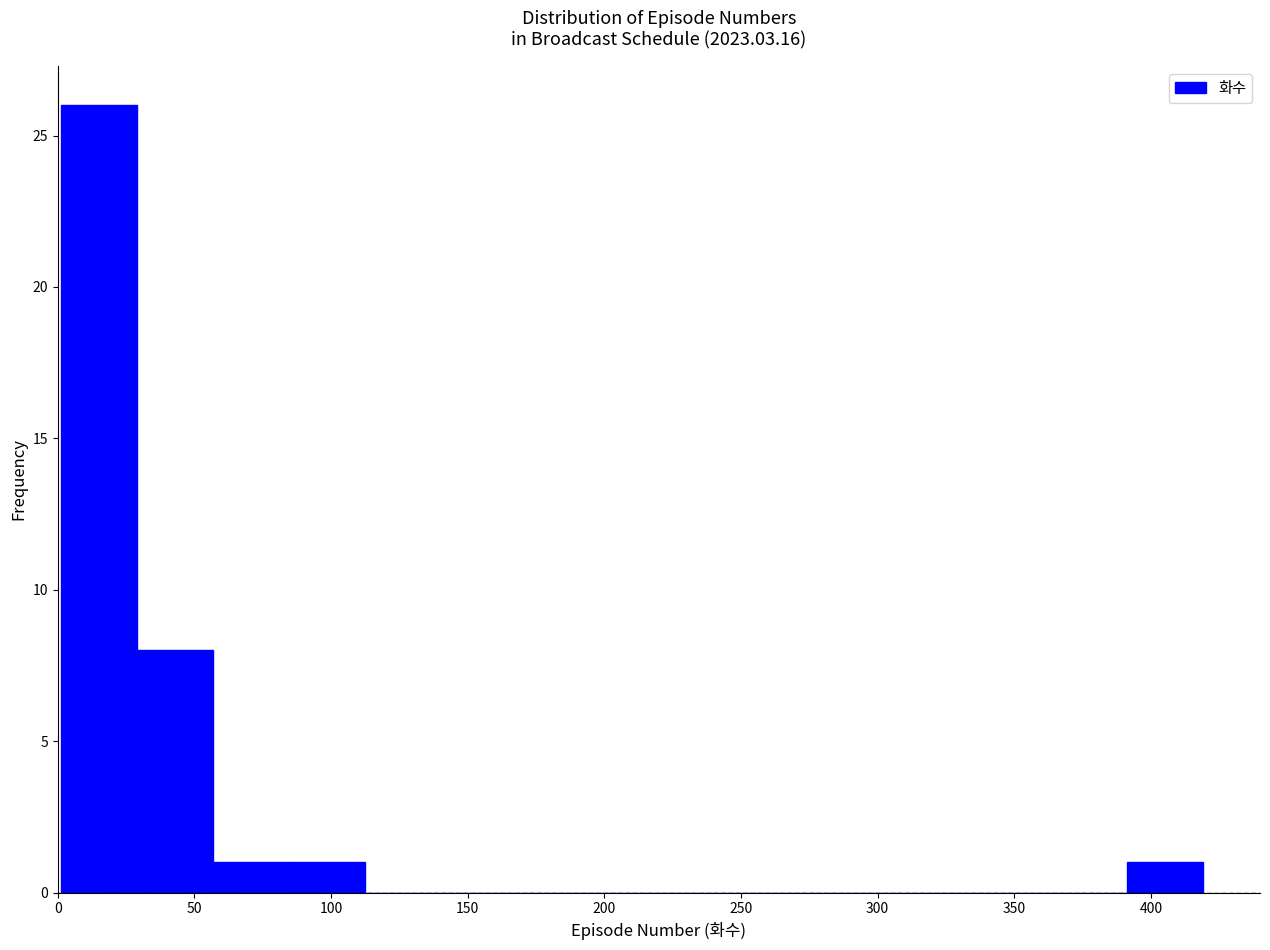

Reading left to right, list every bar in this chart as the range it spans on the x-axis followed by its height. Neither the bar edges nor the heights are printed on the chart, so give them approximately, as read against the axes.

0 to 30: 26
30 to 55: 8
55 to 85: 1
85 to 110: 1
110 to 140: 0
140 to 170: 0
170 to 195: 0
195 to 225: 0
225 to 250: 0
250 to 280: 0
280 to 310: 0
310 to 335: 0
335 to 365: 0
365 to 390: 0
390 to 420: 1